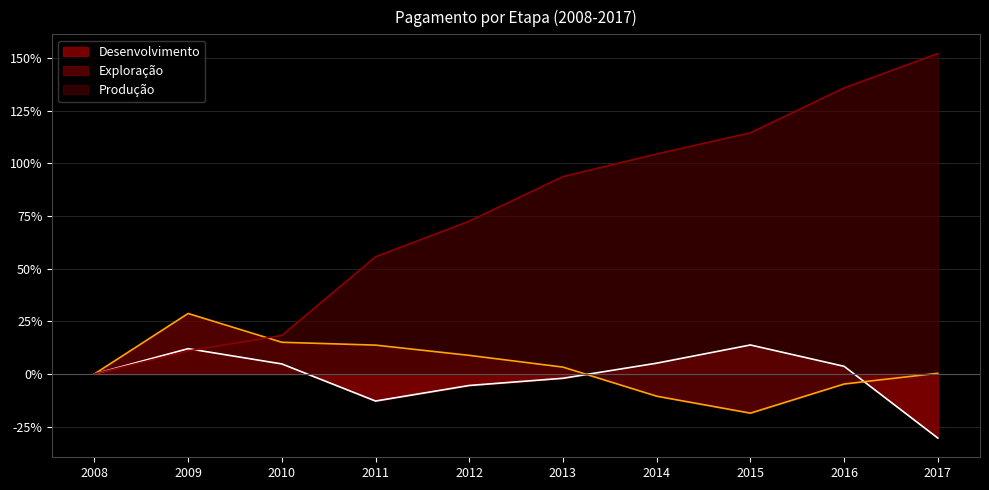

At which label does Desenvolvimento_line first exceed 3?

2009